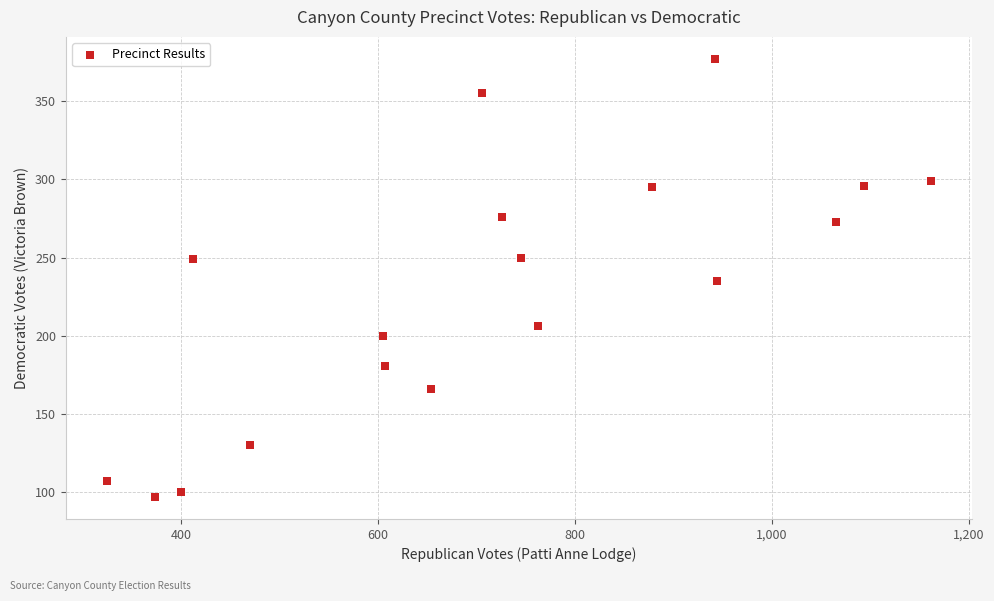

What is the range of Y values (max minus min)?

280